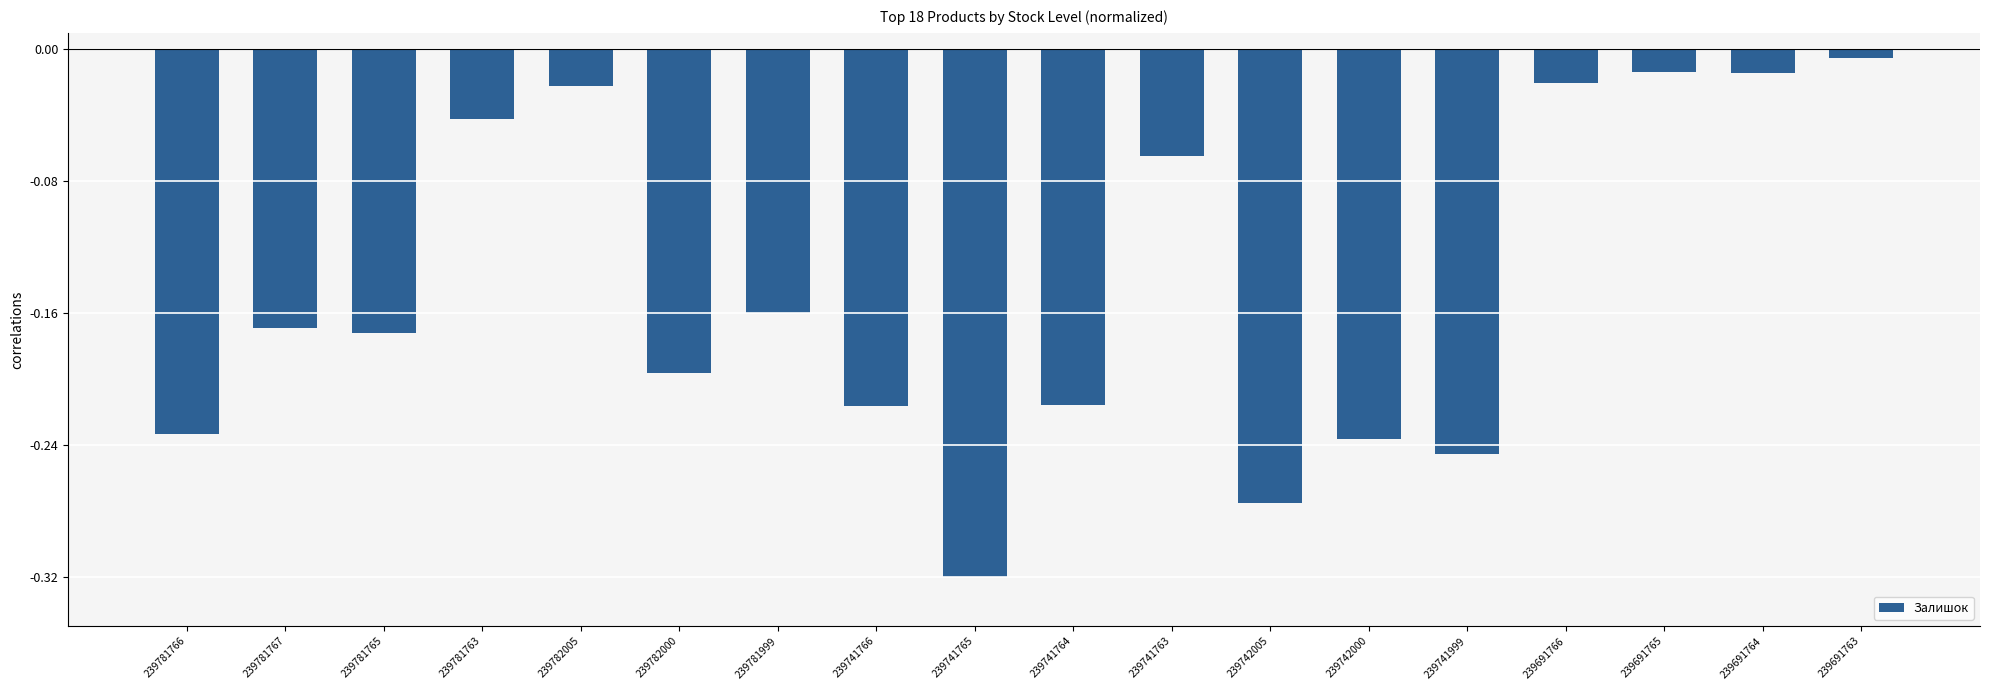

Does the chart contain any negative values?

Yes